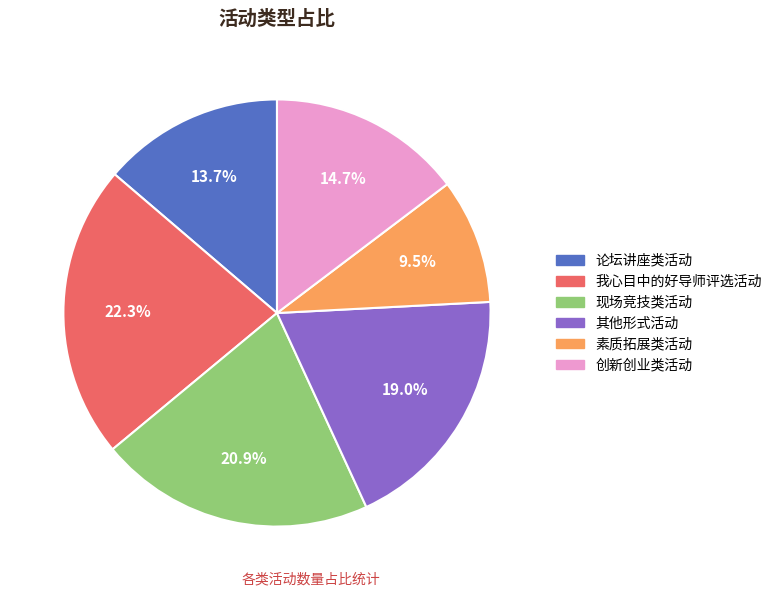

What percentage is the 论坛讲座类活动 slice, to the nearest percent?

14%